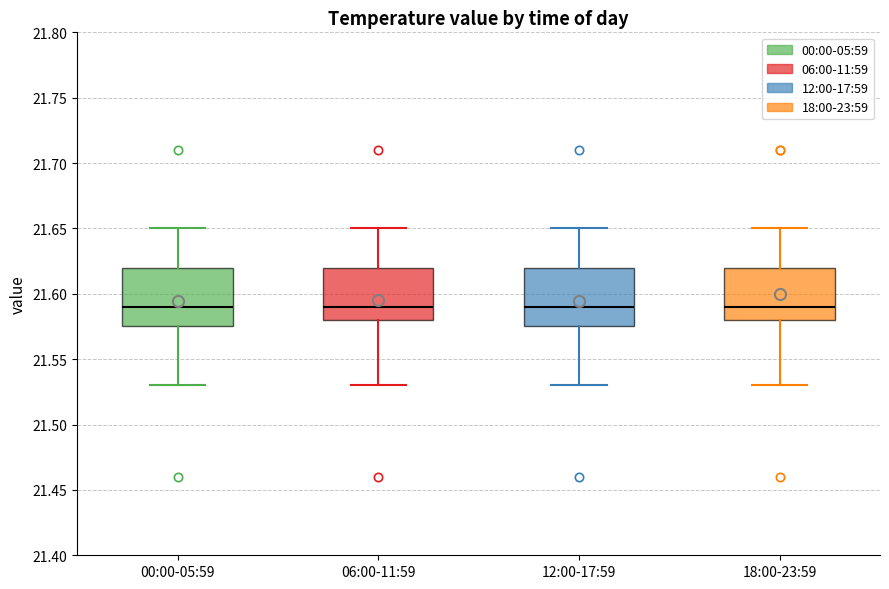

Where is the lower edge of the box for 06:00-11:59 on the y-axis? The values are not printed on the chart, so give them approximately, as read against the axis.

21.580